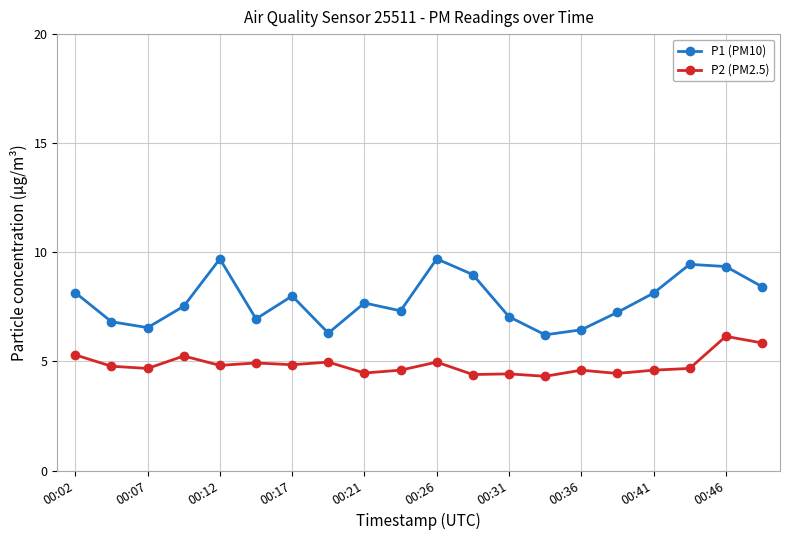

Which series has the widest spread of values?

P1 (PM10)